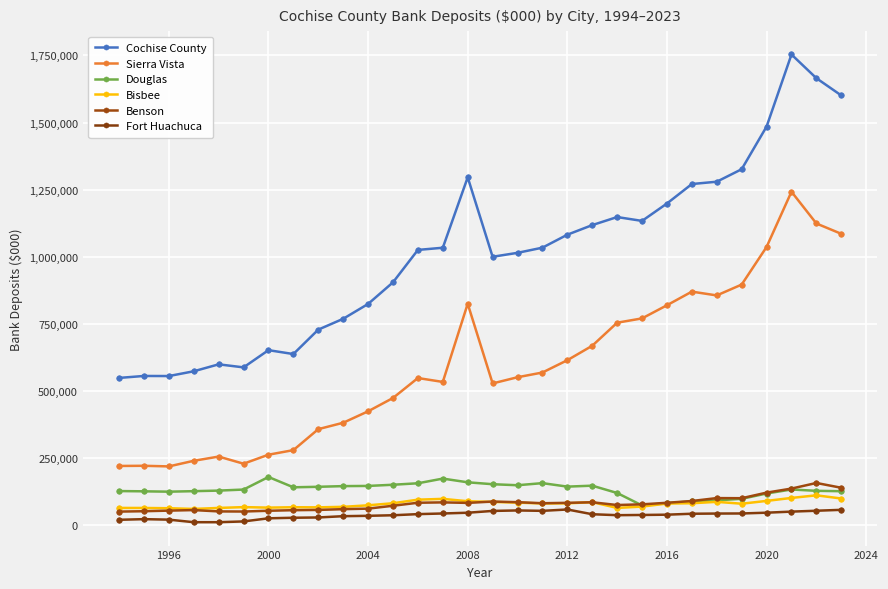

In Douglas, how many points are lower than both neighbors (excluding endpoints)?

5